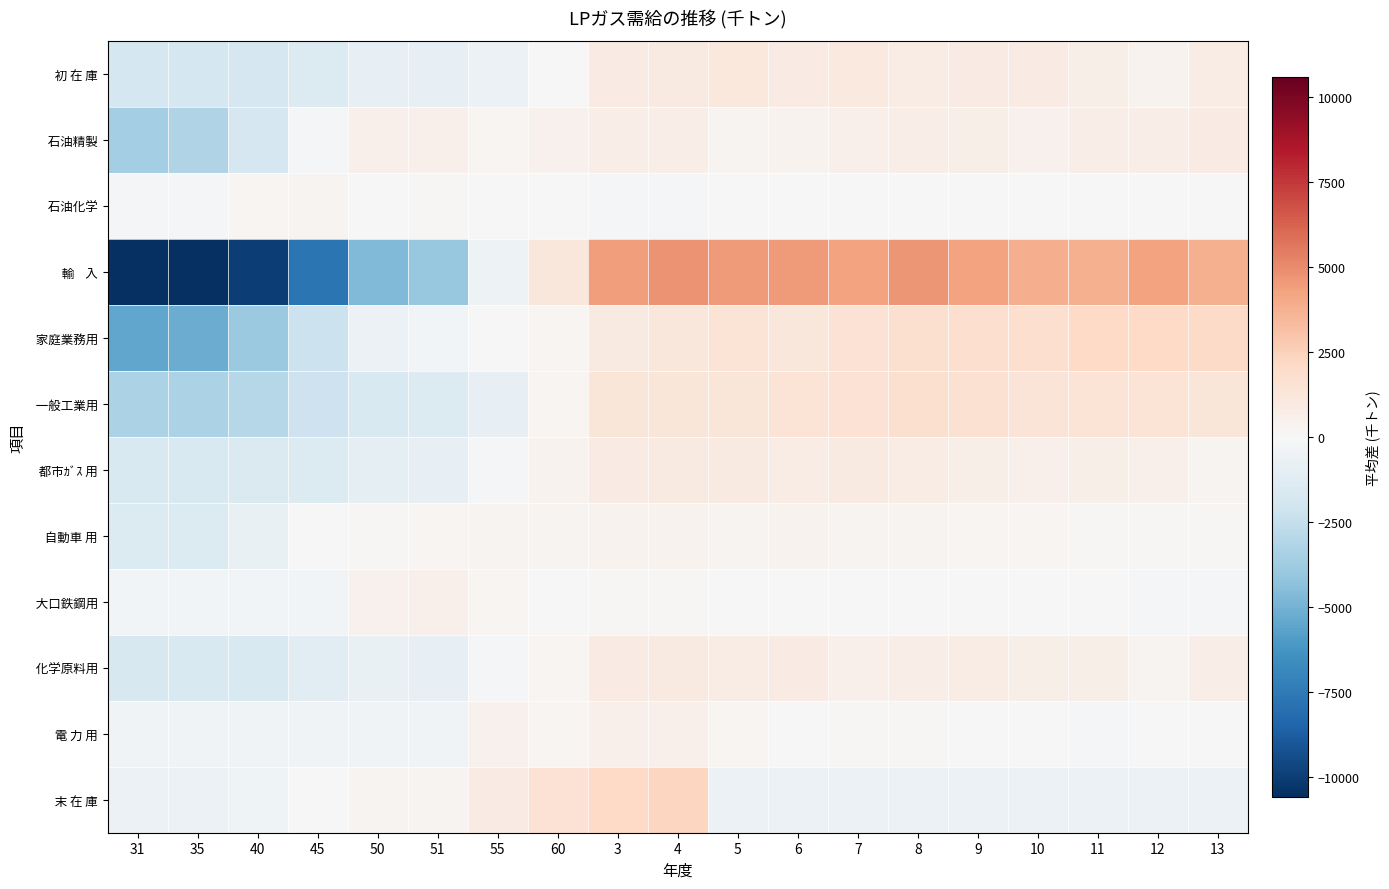

What is the total value across all series at 35?

-30379.3